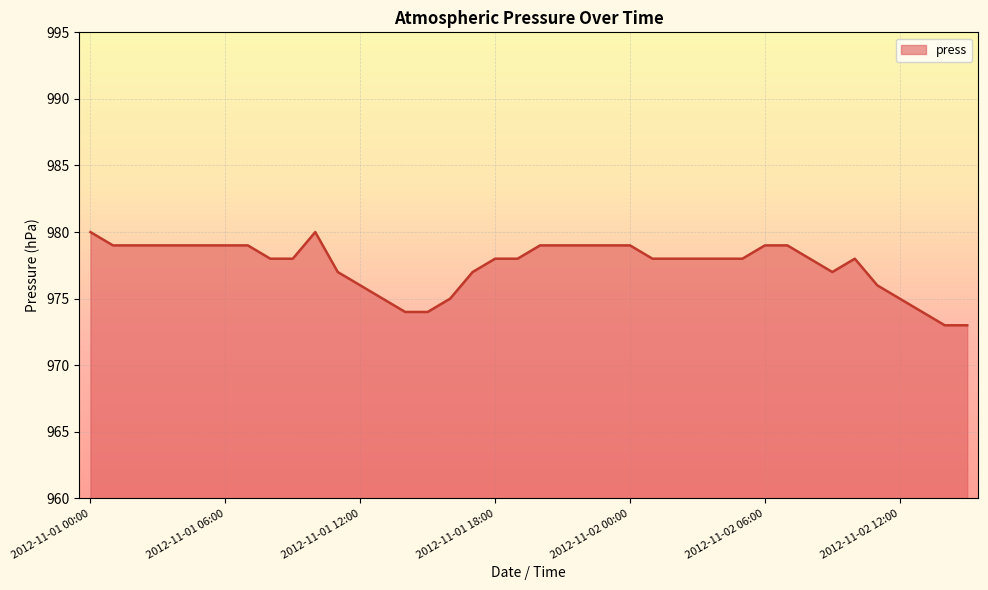

What is the minimum value shown in the chart?

973